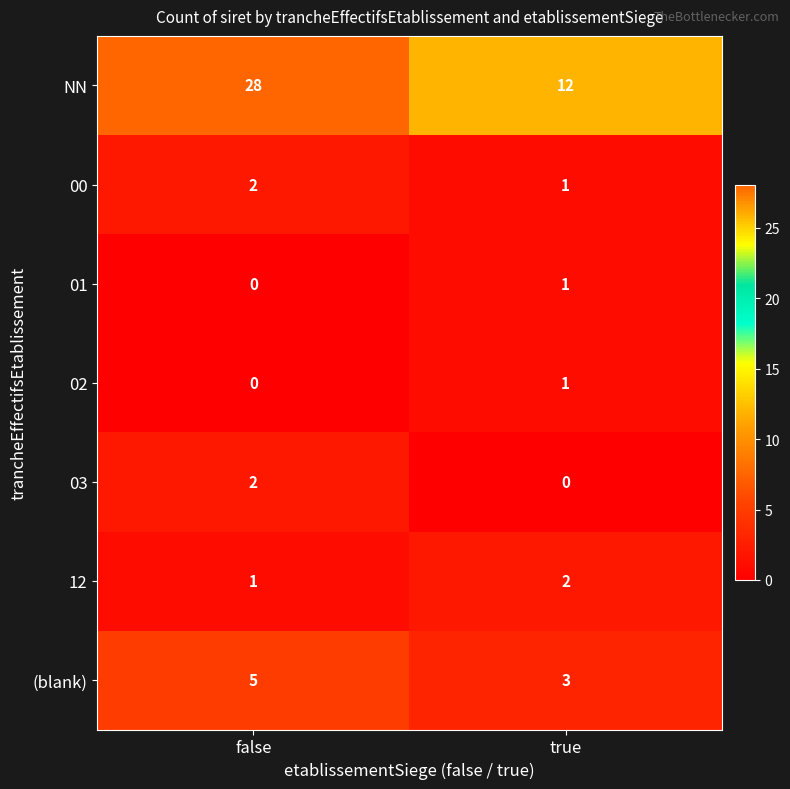

What is the spread (max minus min) of values at false?

28